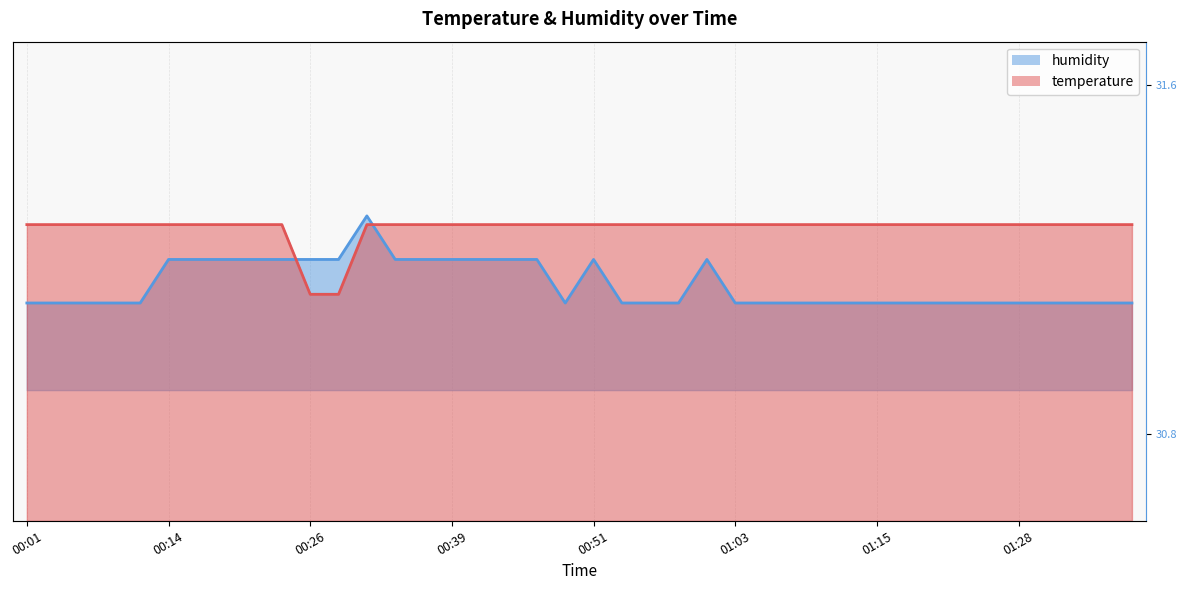

The temperature series shows 31.3 at 00:34. True or false?

True